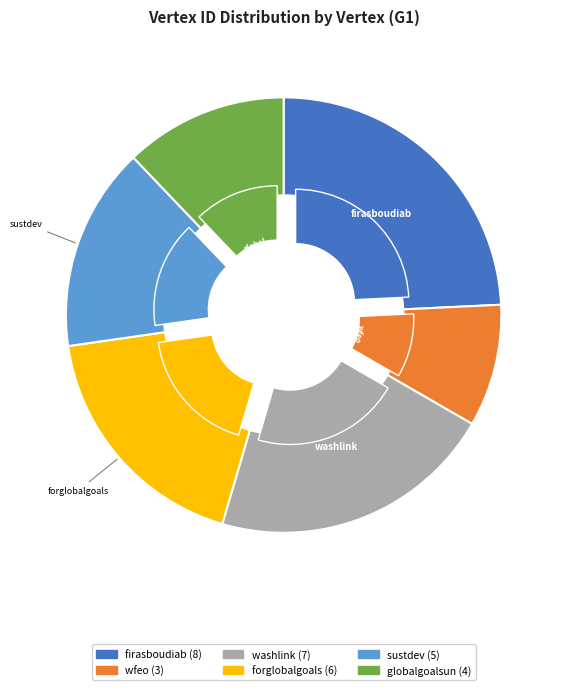

How many slices are in this pie chart?

6